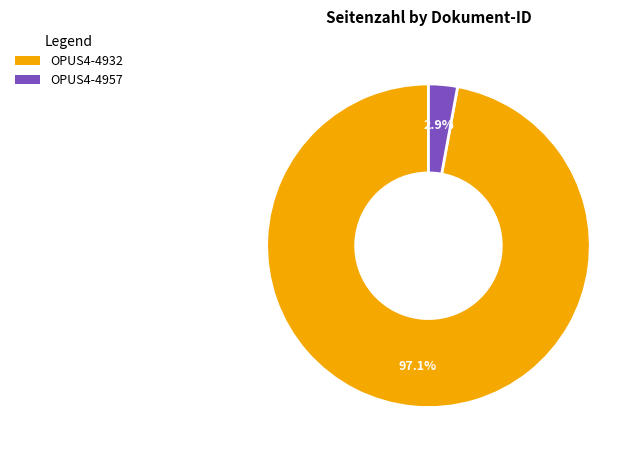

What is the smallest slice in the pie chart?

OPUS4-4957